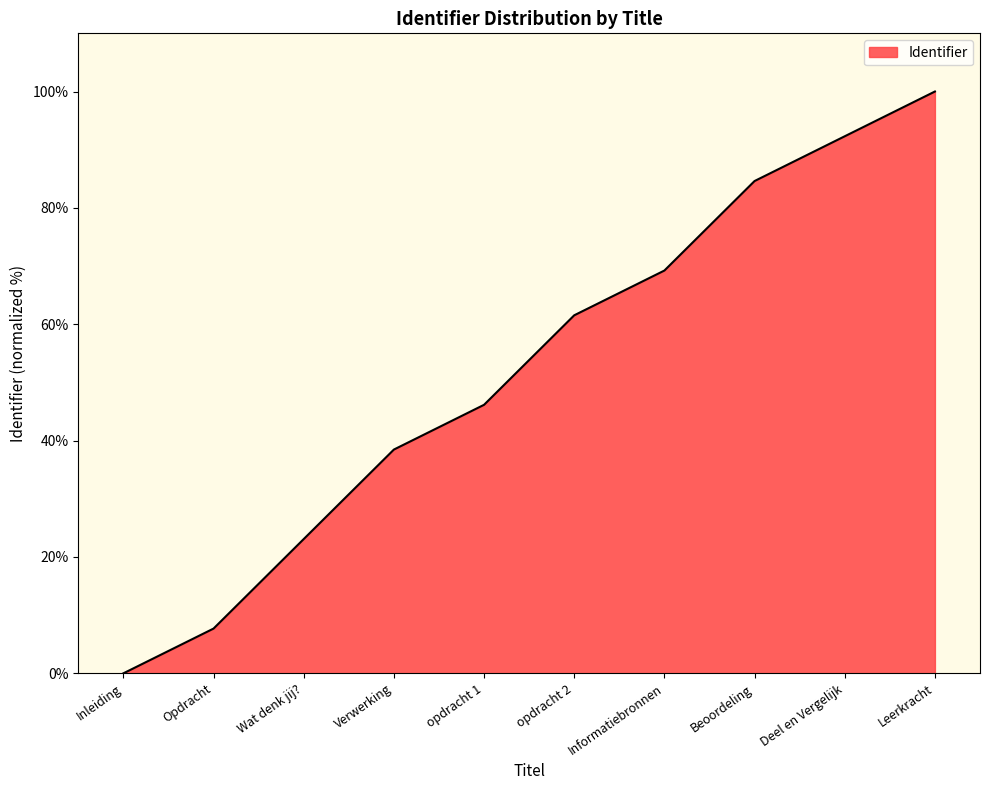

True or false: the data has more than 1 interior local peaks.

False